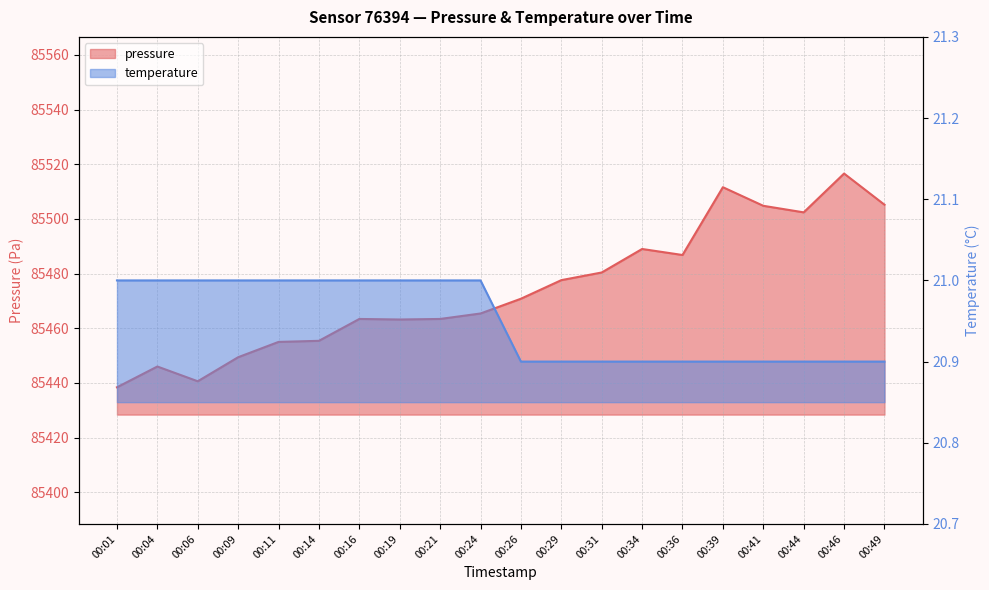

How many lines are shown in the chart?

2